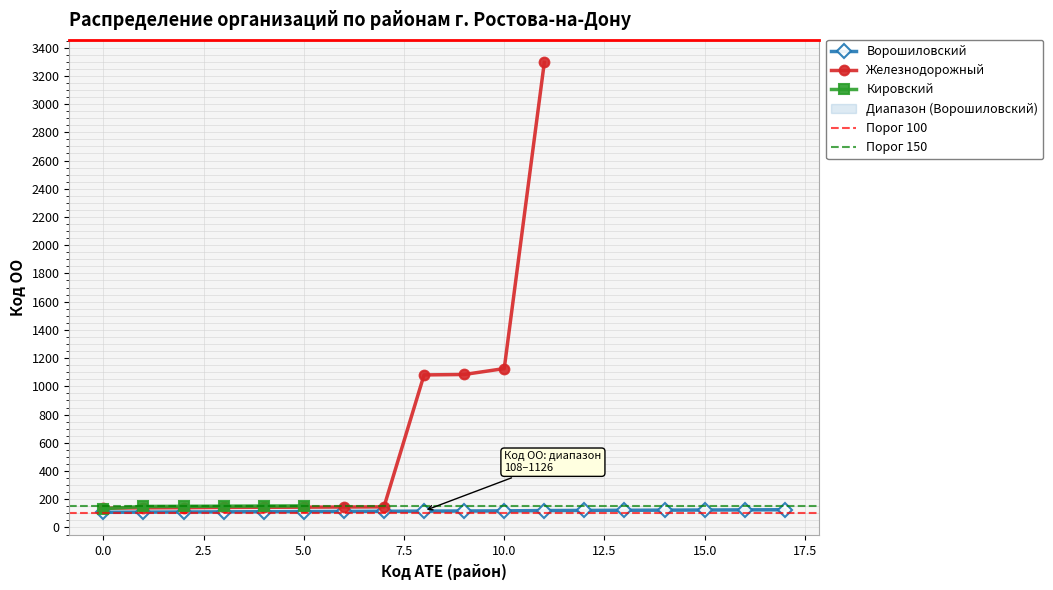

True or false: Ворошиловский has a value of 108 at 0.0.

True